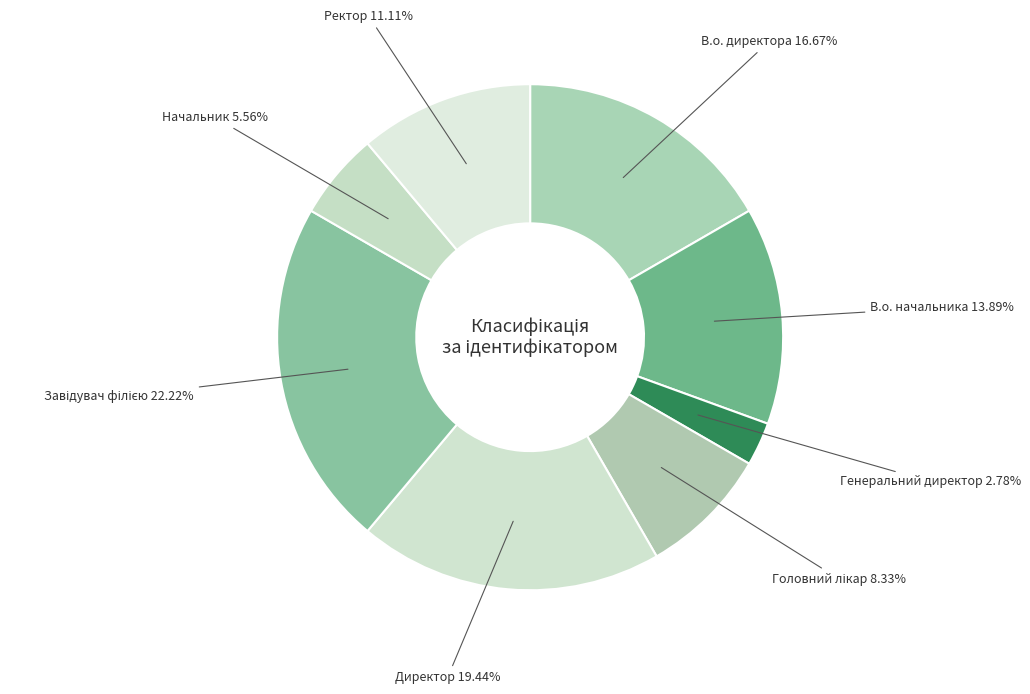

Combined, do Директор and В.о. директора account for over 50%?

No